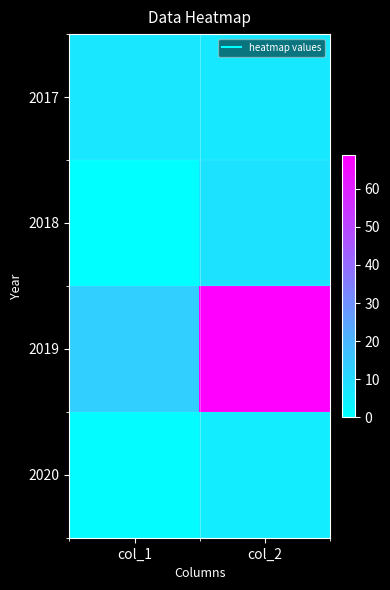

Between col_1 and col_2, which is larger?

col_1